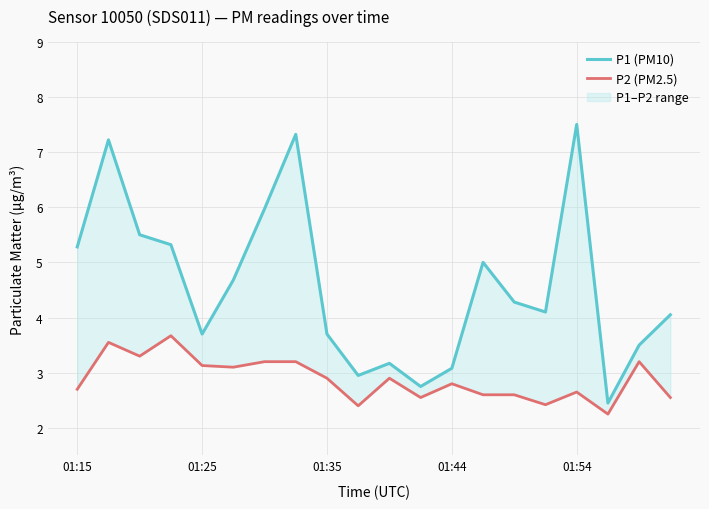

What is the lowest value of the P1 (PM10) series?

2.5